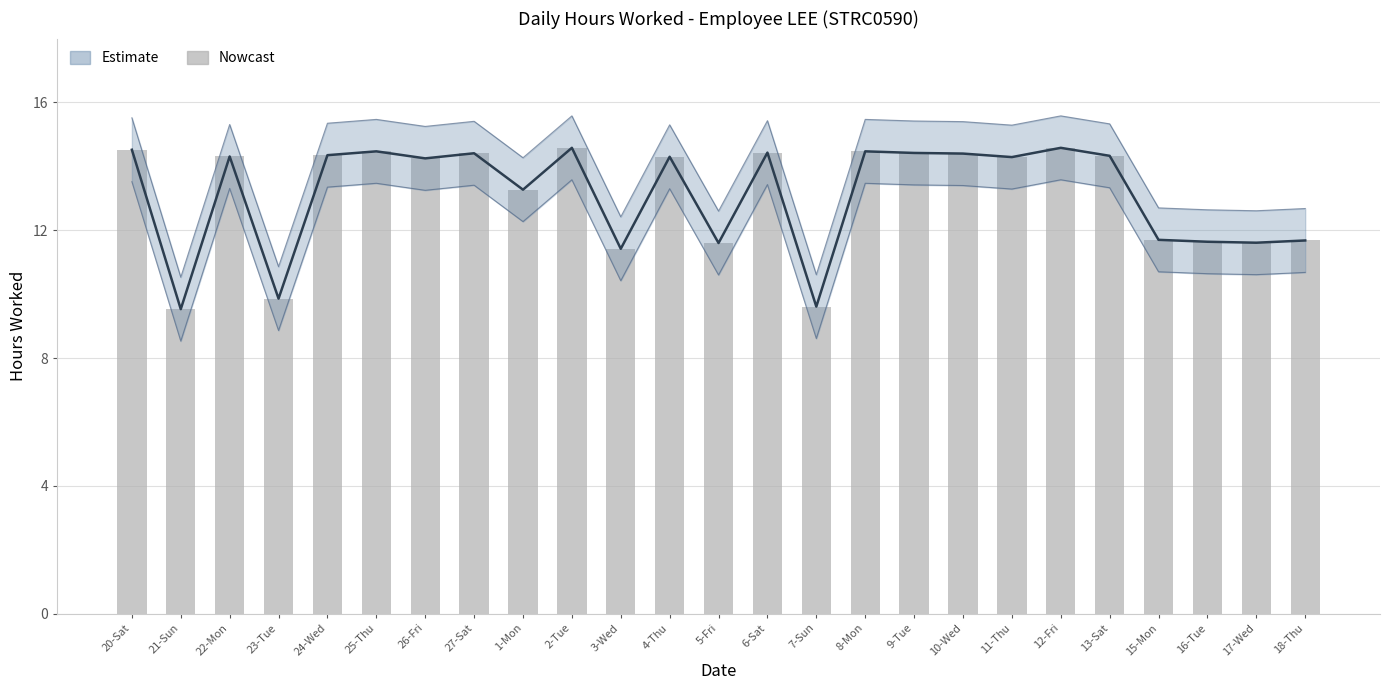

Which series changed the most between 25-Thu and 12-Fri?

Estimate